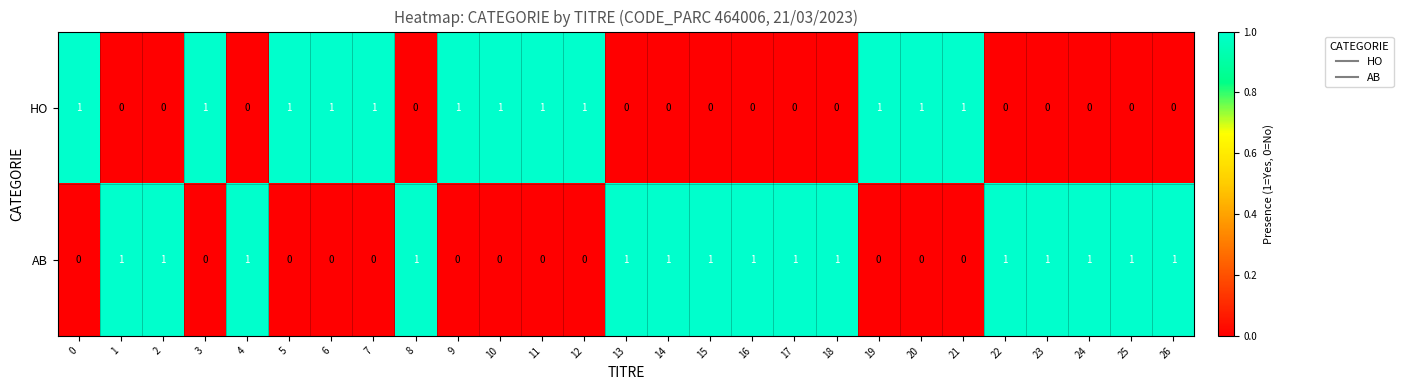

At how many categories does at least one series exceed 0?

27